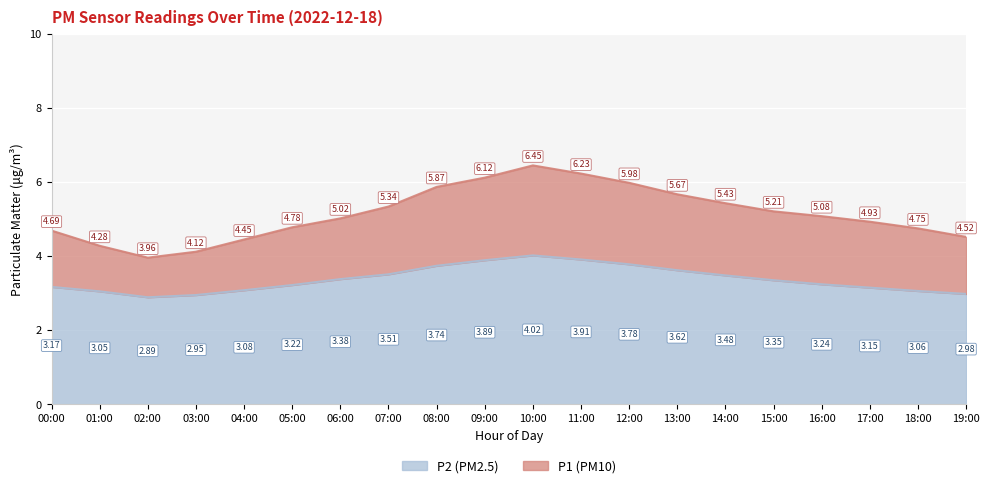

What is the total value across all series at 03:00?

7.1